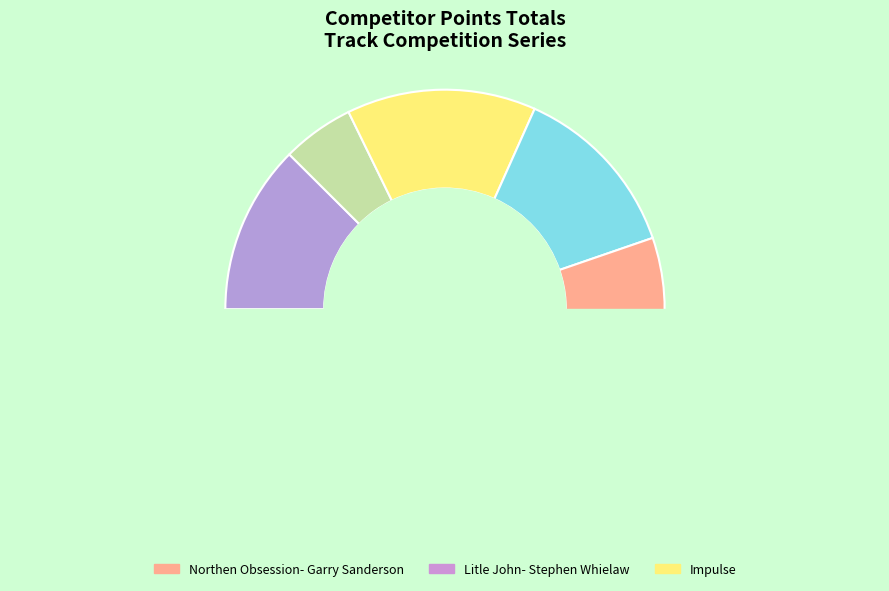

What portion of the pie excludes Litle John- Stephen Whielaw?

83.4%